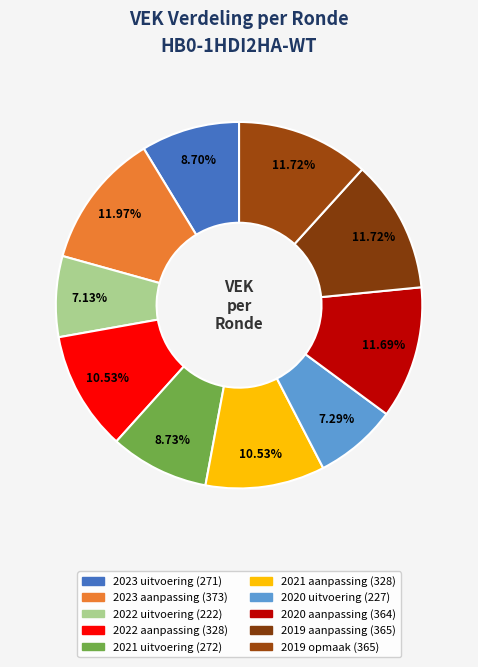

How many segments does this pie chart have?

10